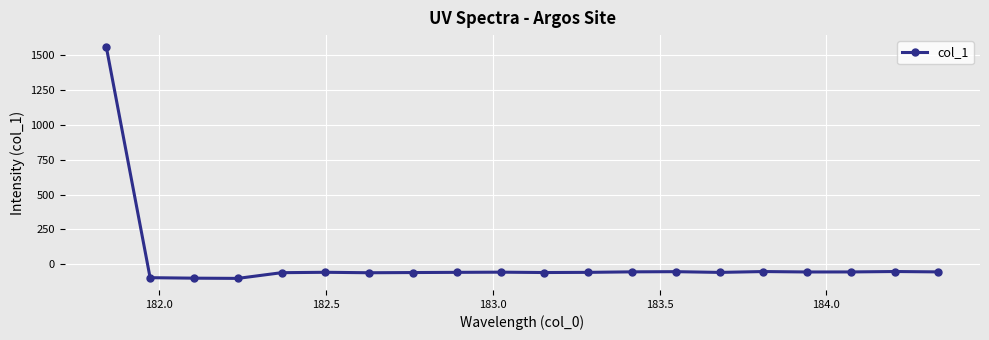

What is the smallest value displayed?

-101.1